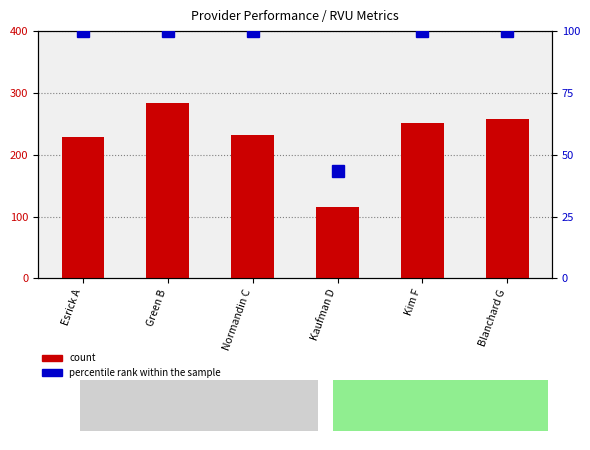

Between Green B and Kim F, which series saw the biggest shift?

count